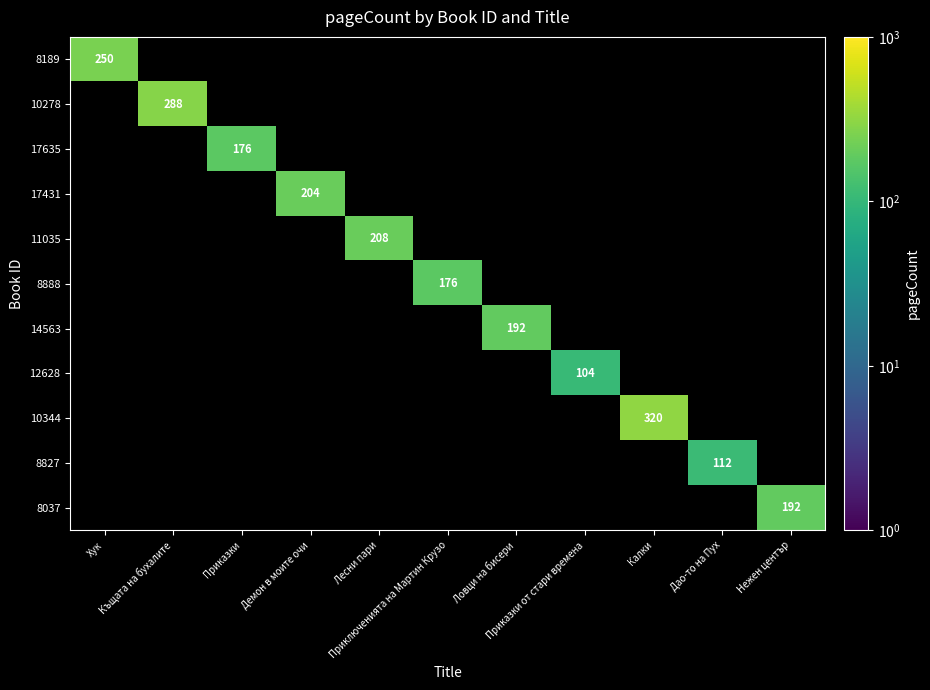

Which has a higher value, Нежен център or Лесни пари?

Лесни пари